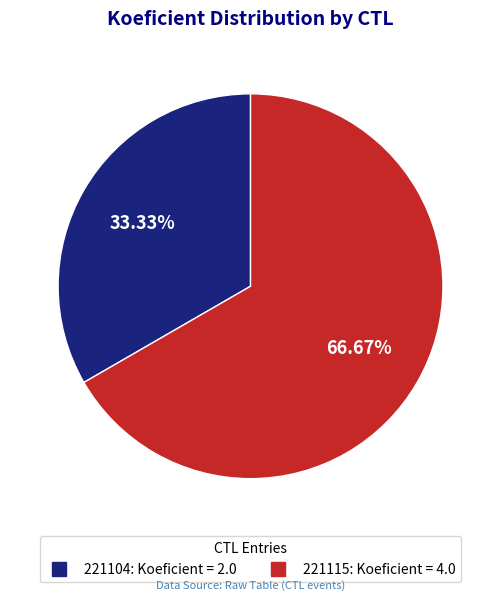

Which slice is the largest?

221115